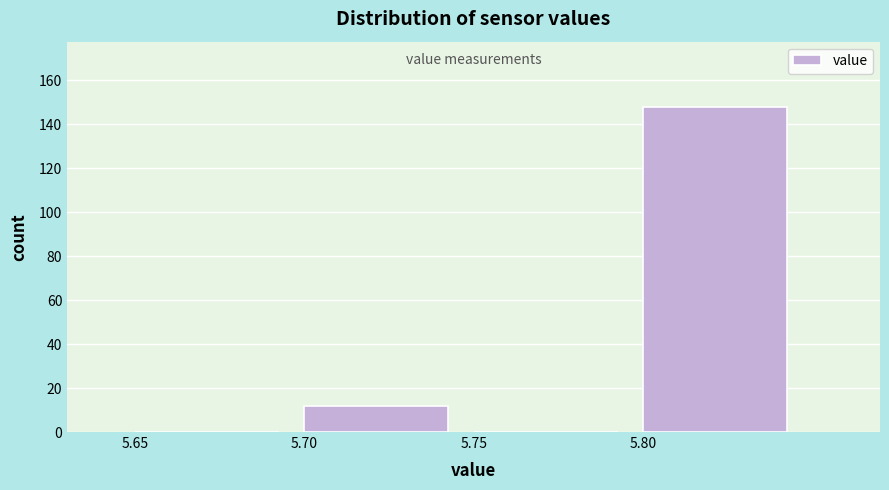

Which range on the x-axis has the tallest bar?

5.80 to 5.85